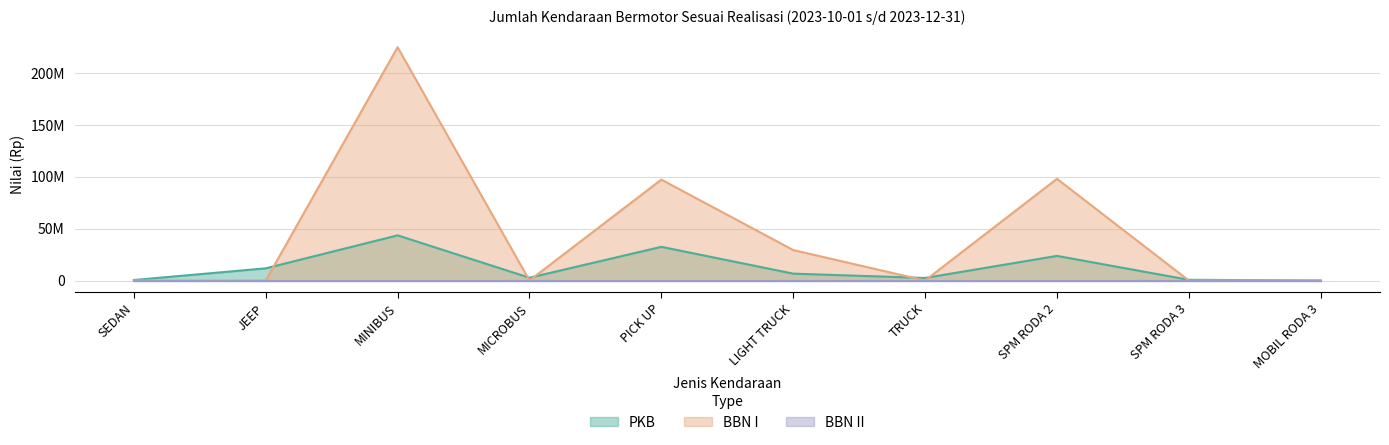

At which category does PKB reach its first local peak?

MINIBUS